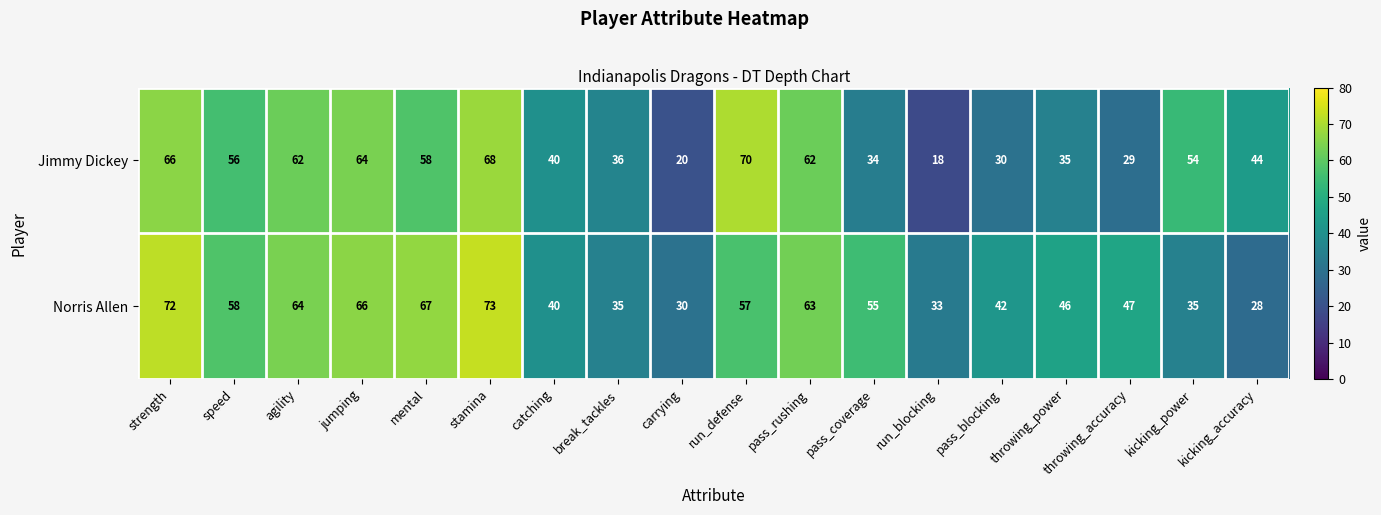

How many values in the Norris Allen series are below 55?

9